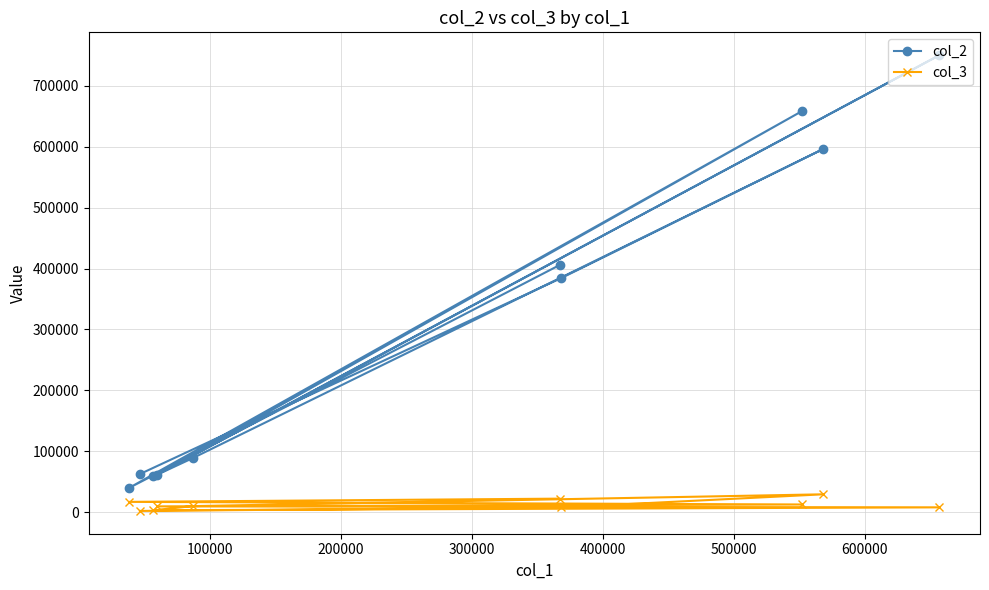

At how many categories does at least one series exceed 313597?

5